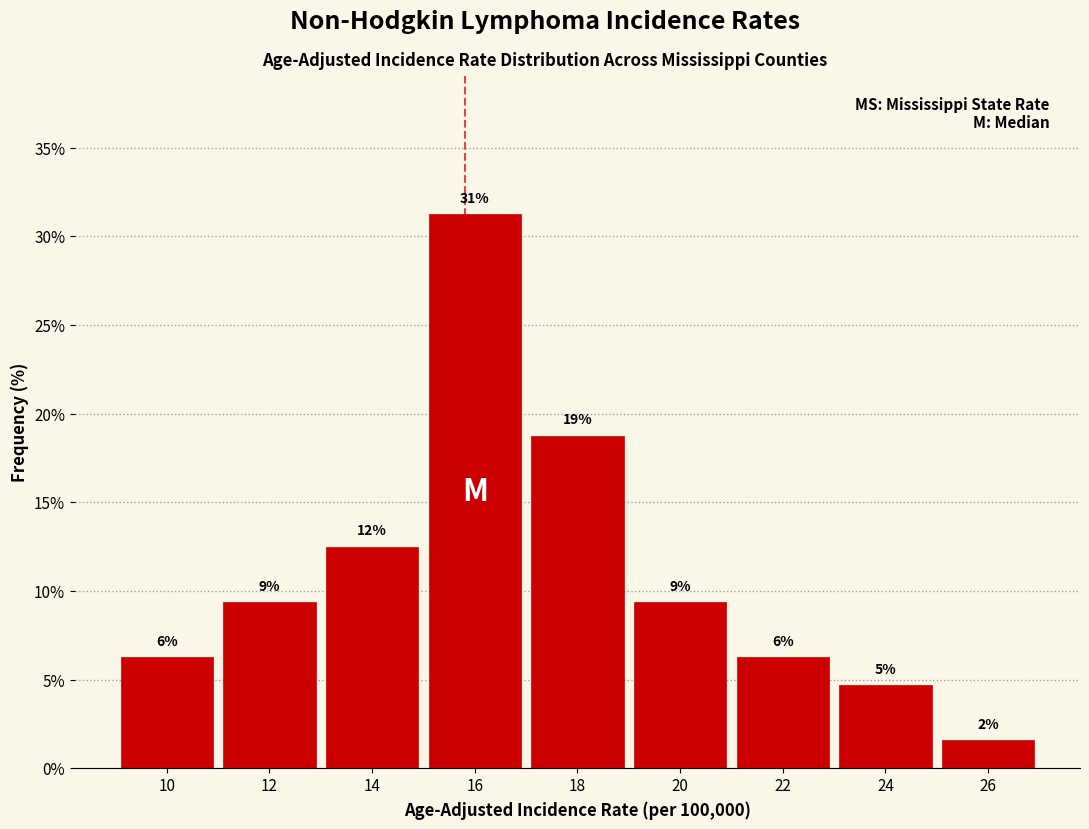

Does the chart contain any negative values?

No